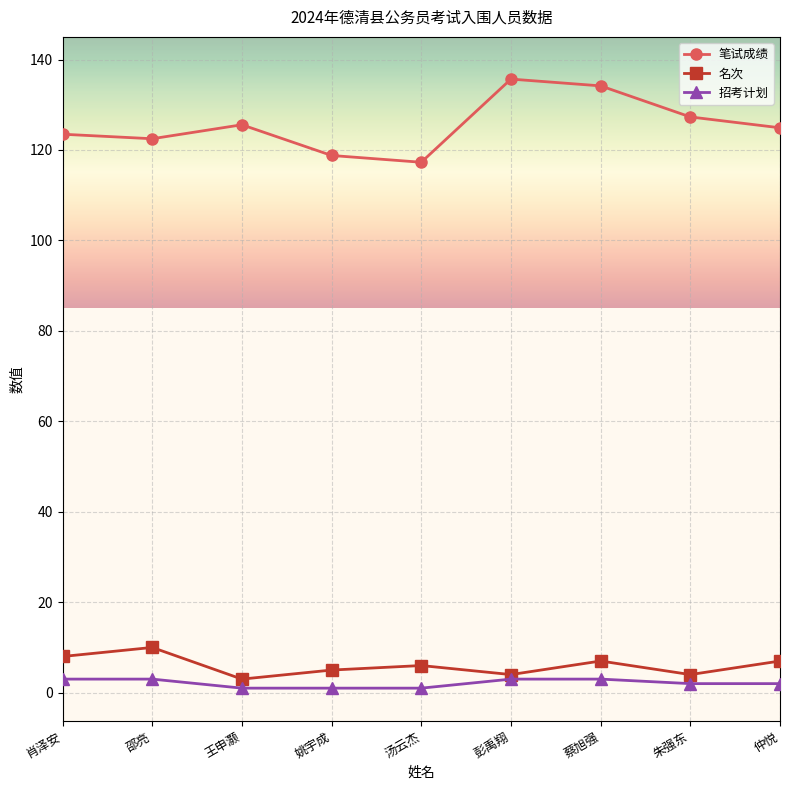

At which category does 名次 reach its first local valley?

王申灏